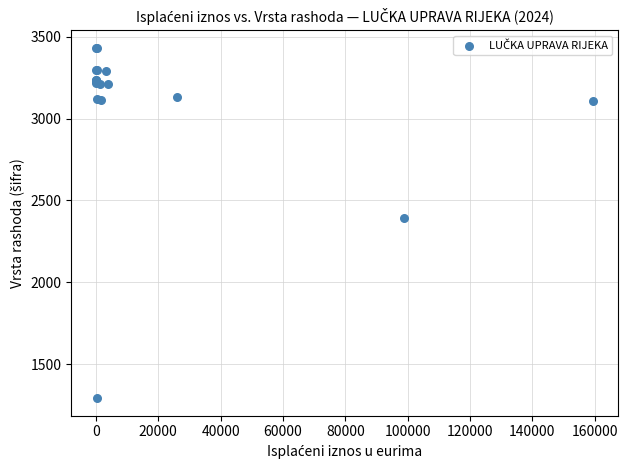

What Y value in the scatter plot is closest to 2362?

2392